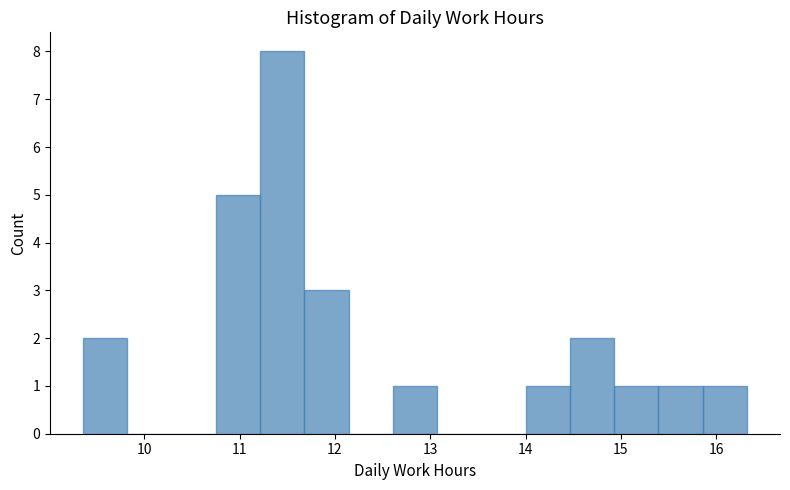

Reading left to right, list every bar in this chart as the range it spans on the x-axis followed by its height. Neither the bar edges nor the heights are printed on the chart, so give them approximately, as read against the axes.

9.4 to 9.8: 2
9.8 to 10.3: 0
10.3 to 10.8: 0
10.8 to 11.2: 5
11.2 to 11.7: 8
11.7 to 12.1: 3
12.1 to 12.6: 0
12.6 to 13.1: 1
13.1 to 13.5: 0
13.5 to 14.0: 0
14.0 to 14.5: 1
14.5 to 14.9: 2
14.9 to 15.4: 1
15.4 to 15.9: 1
15.9 to 16.3: 1